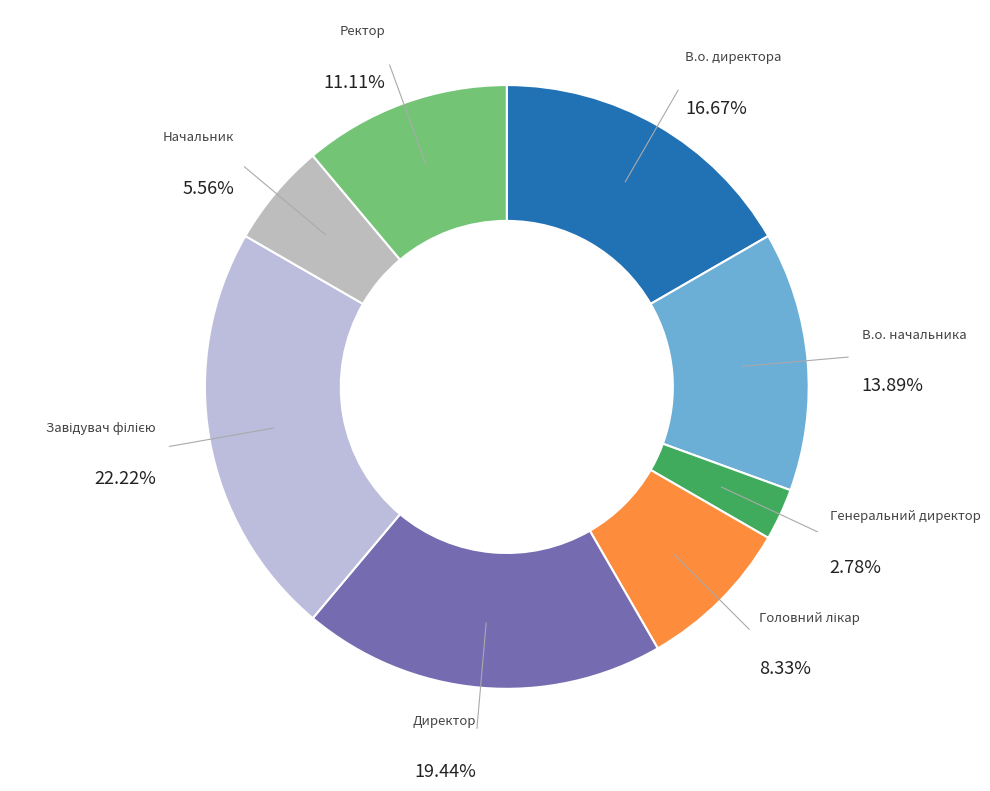

Does Ректор represent more than half of the total?

No